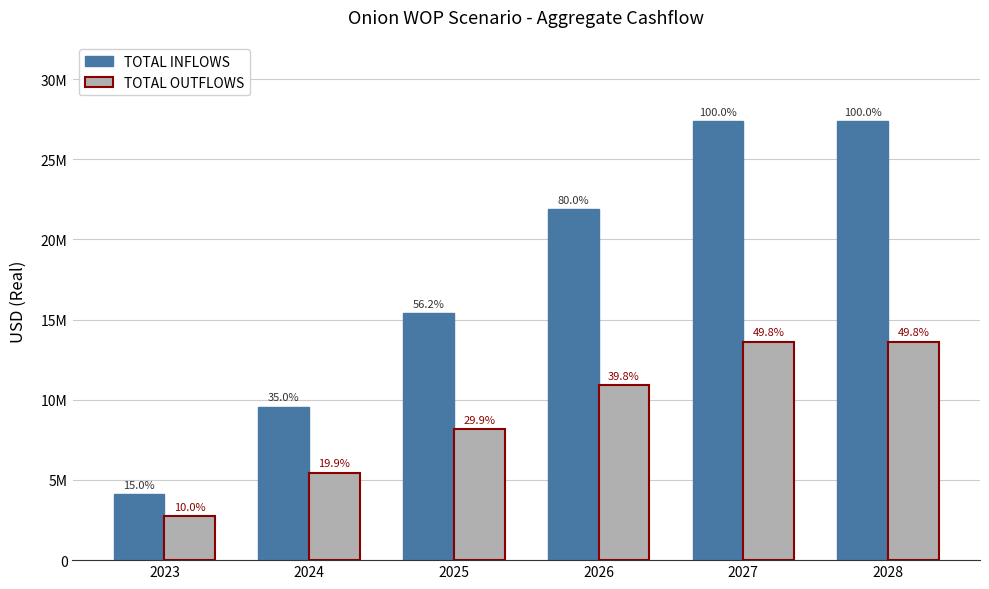

Which series changed the most between 2026 and 2027?

TOTAL INFLOWS